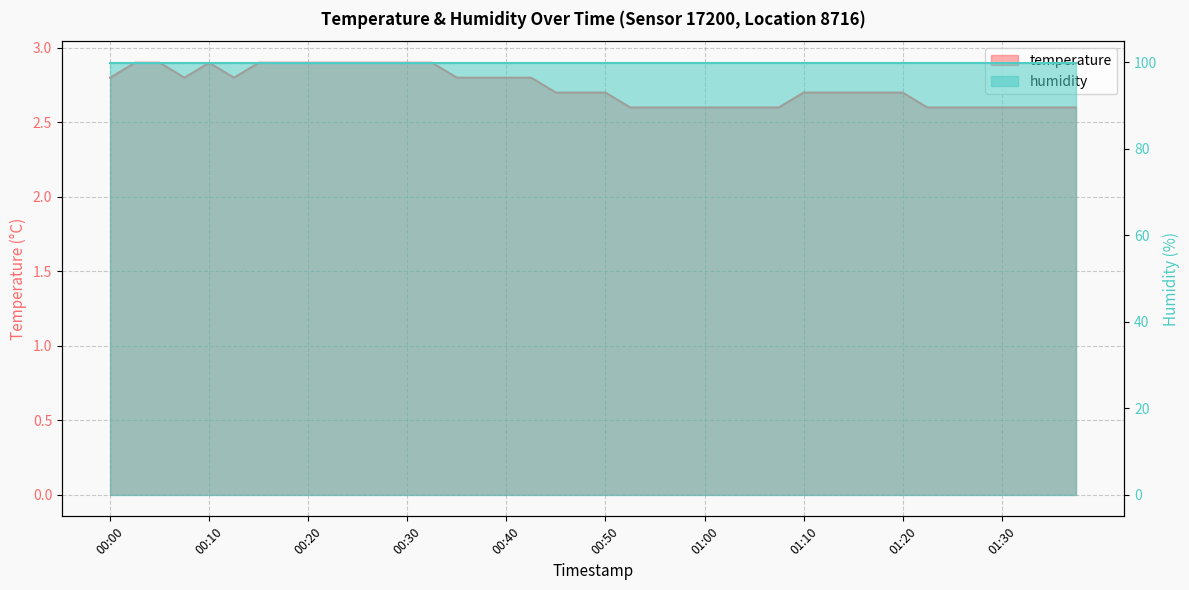

Where is the data nearest to the value 2?

00:52